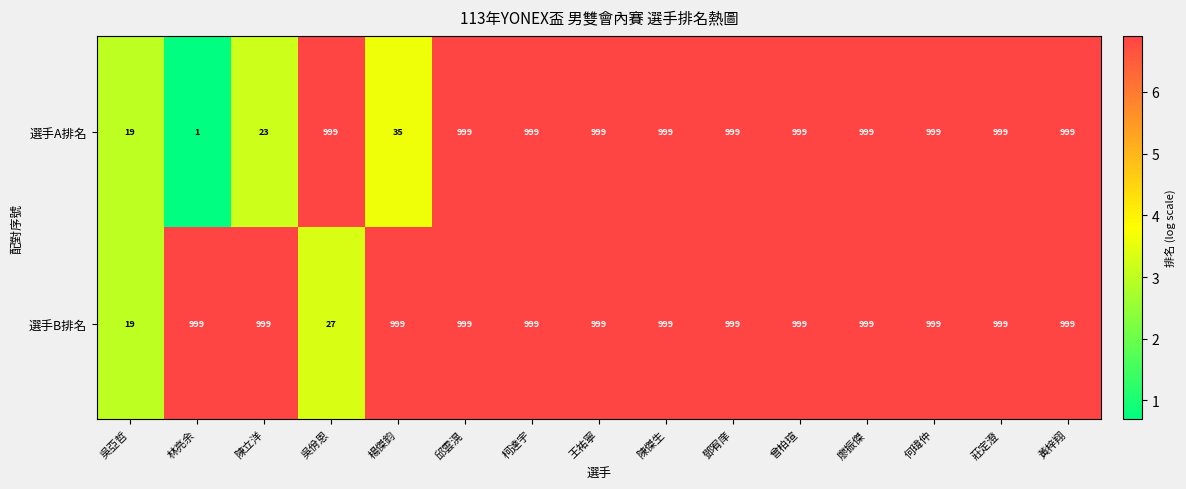

Rank the series by their average value, from lowest to highest.

選手A排名, 選手B排名